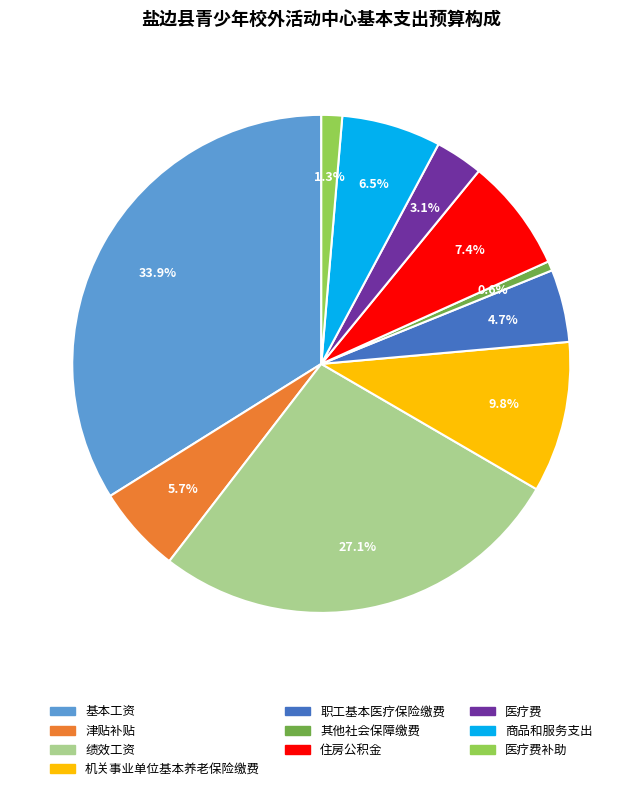

Is there any slice that represents more than half of the pie?

No